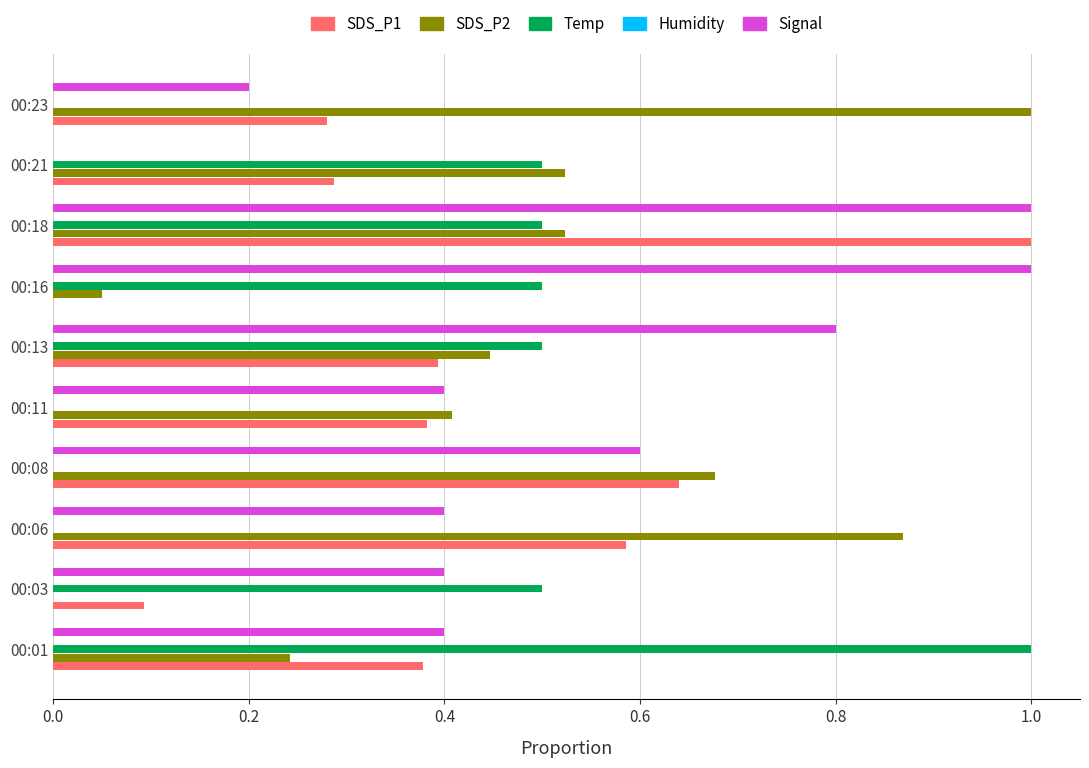

Is the value of SDS_P2 at 00:23 greater than the value of SDS_P1 at 00:01?

Yes